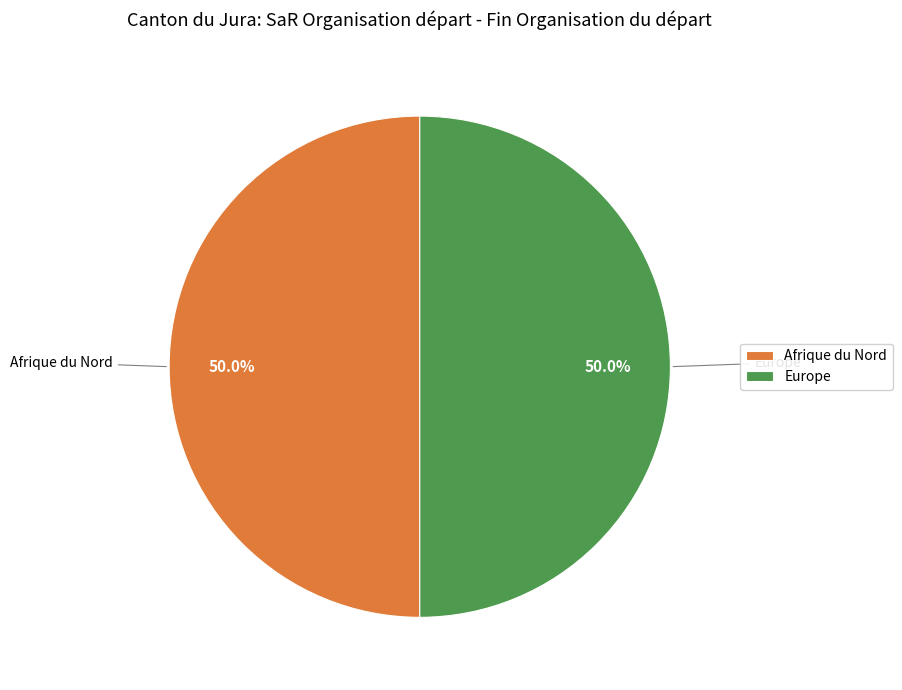

Combined, what portion of the pie is Europe and Afrique du Nord?

100.0%